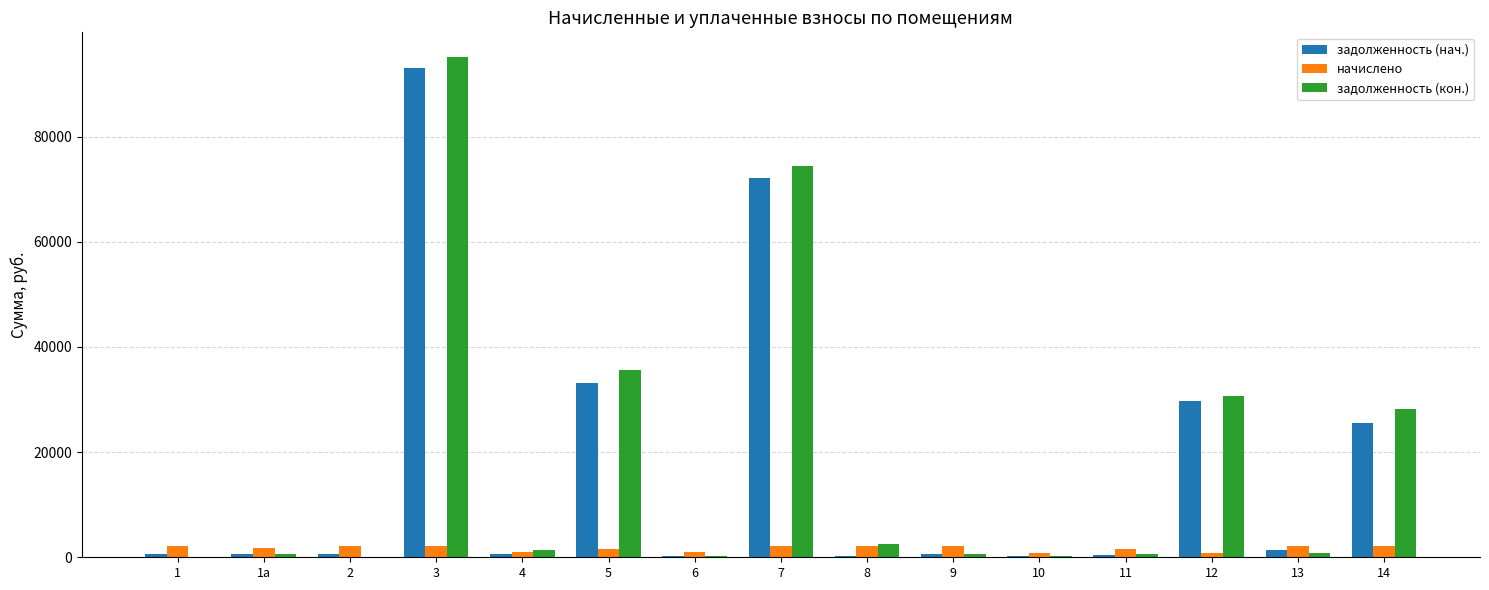

What is the sum of all задолженность (нач.) values?

259361.7